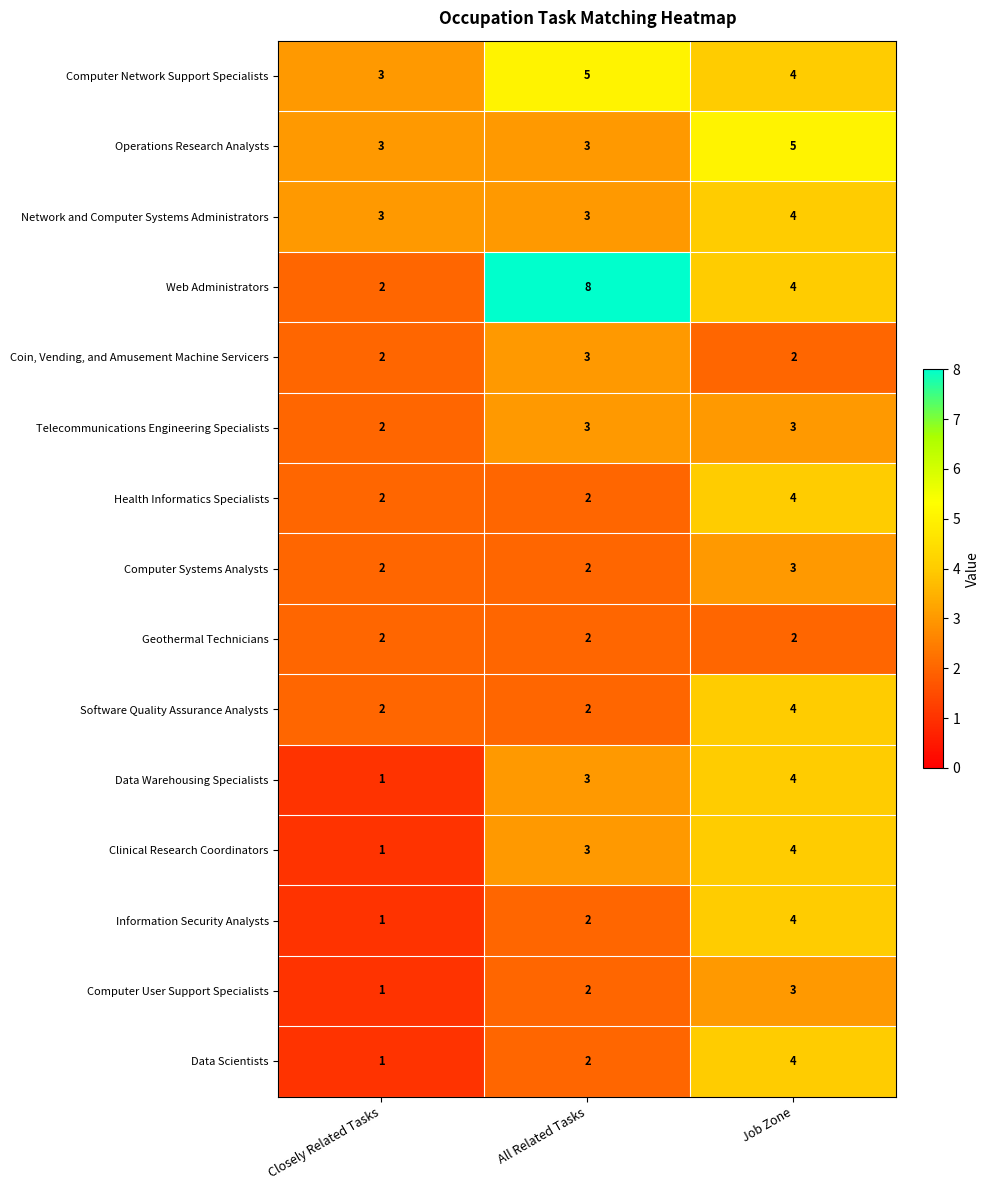

At which label is Information Security Analysts closest to 2?

All Related Tasks